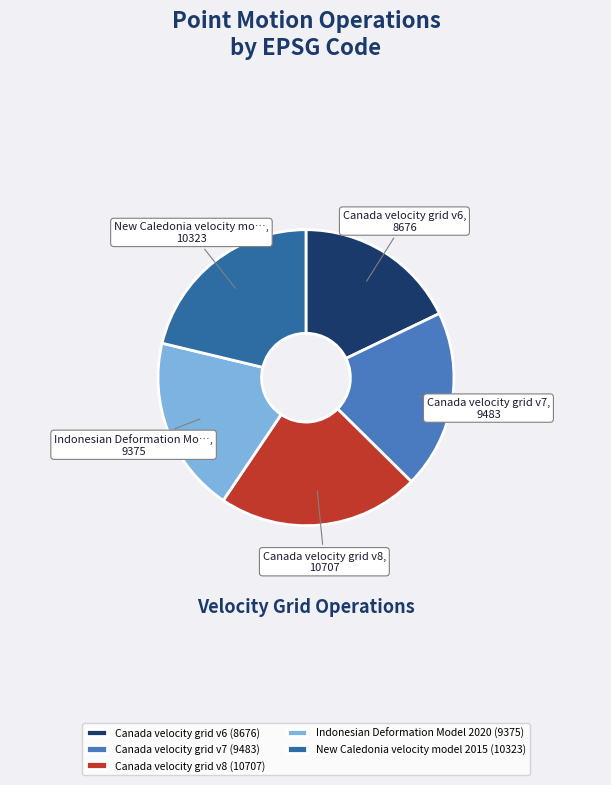

Does any single category account for the majority?

No